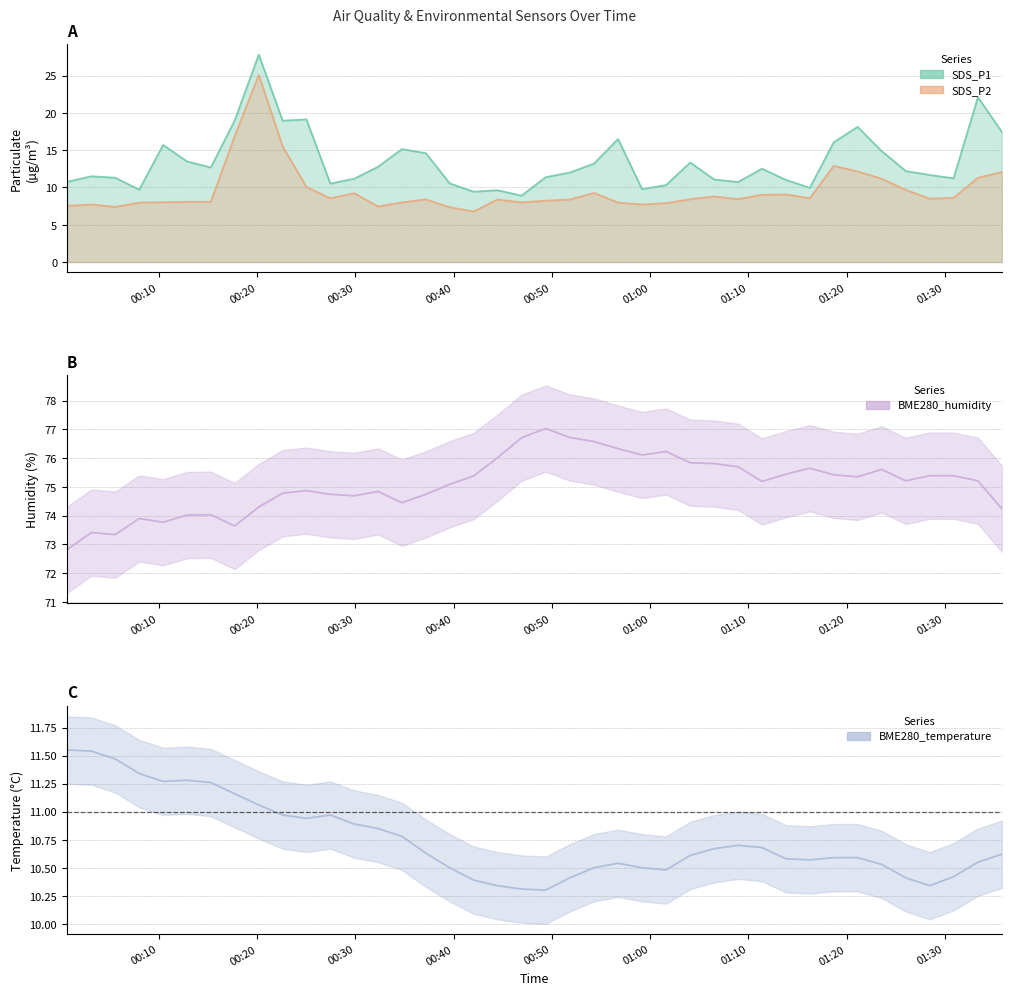

What are all the series names shown in the legend?

SDS_P1, SDS_P2, BME280_temperature, BME280_humidity